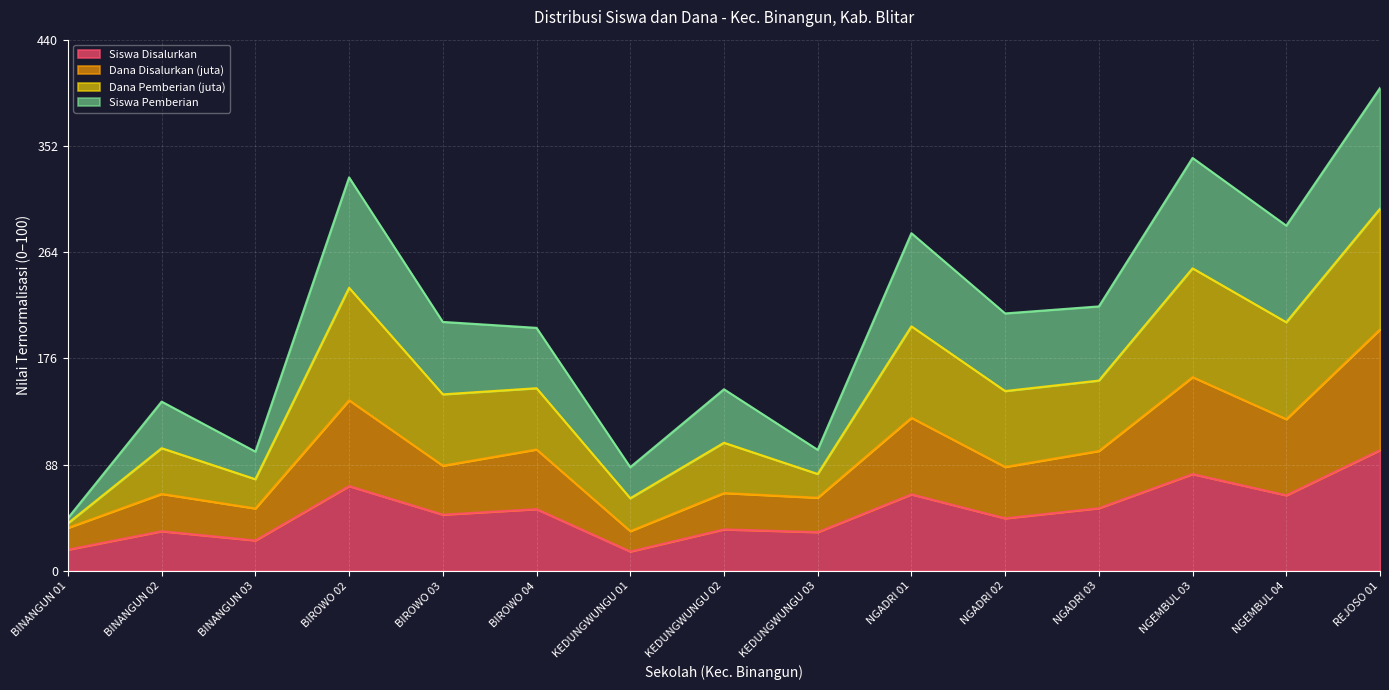

The value of Siswa Disalurkan at NGEMBUL 03 is 80.2. True or false?

True